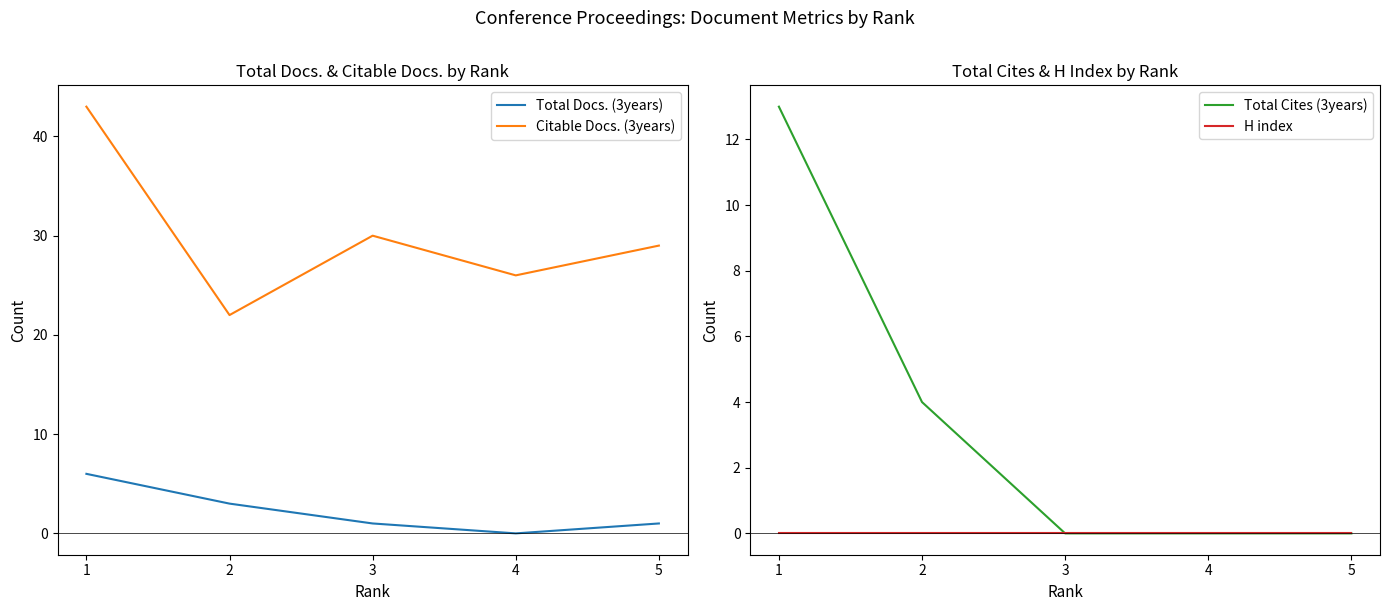

How many Total Cites (3years) values are between 0 and 4?

4